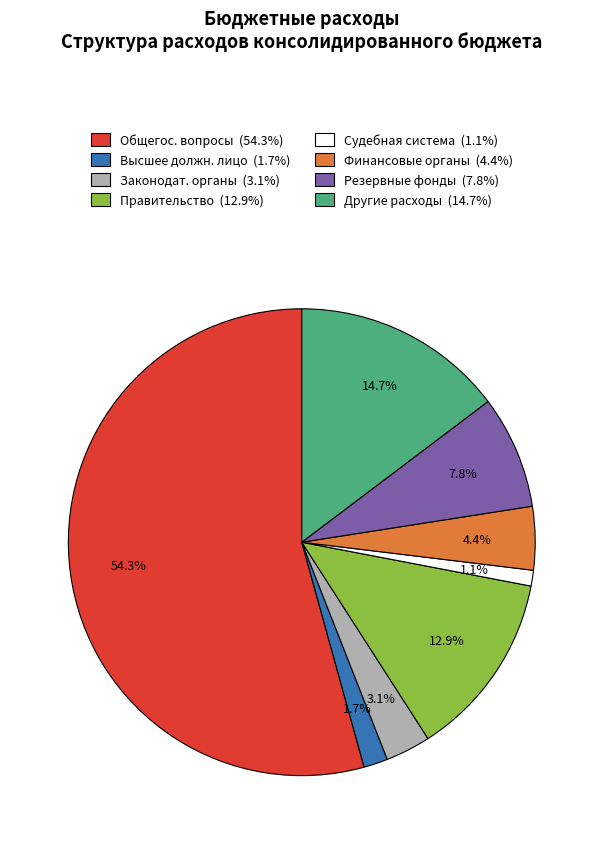

Is there a majority slice in this chart?

Yes